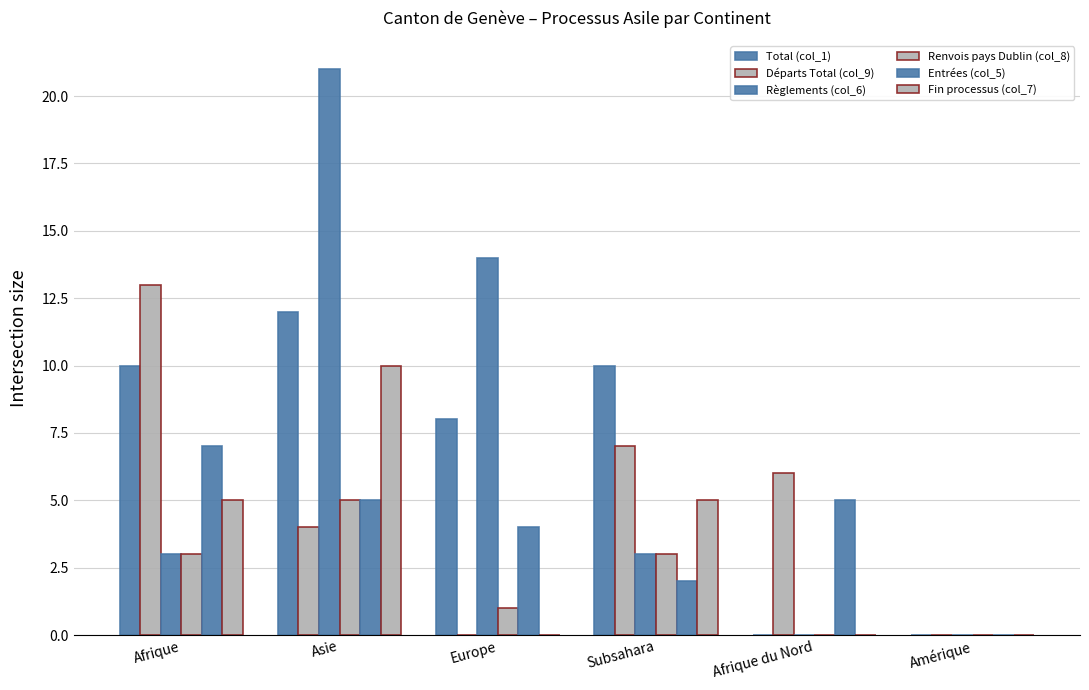

Does the chart contain stacked bars?

No